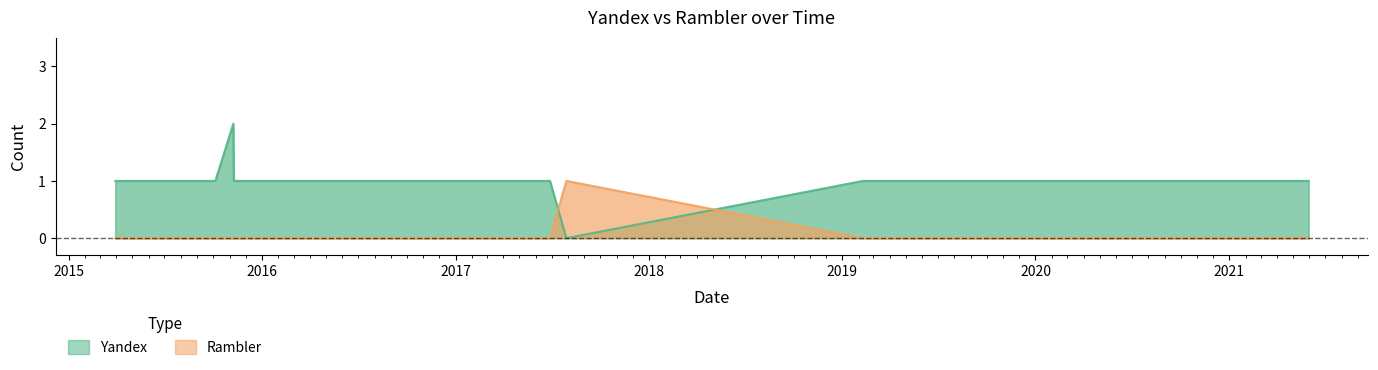

How many categories are shown in the chart?

15